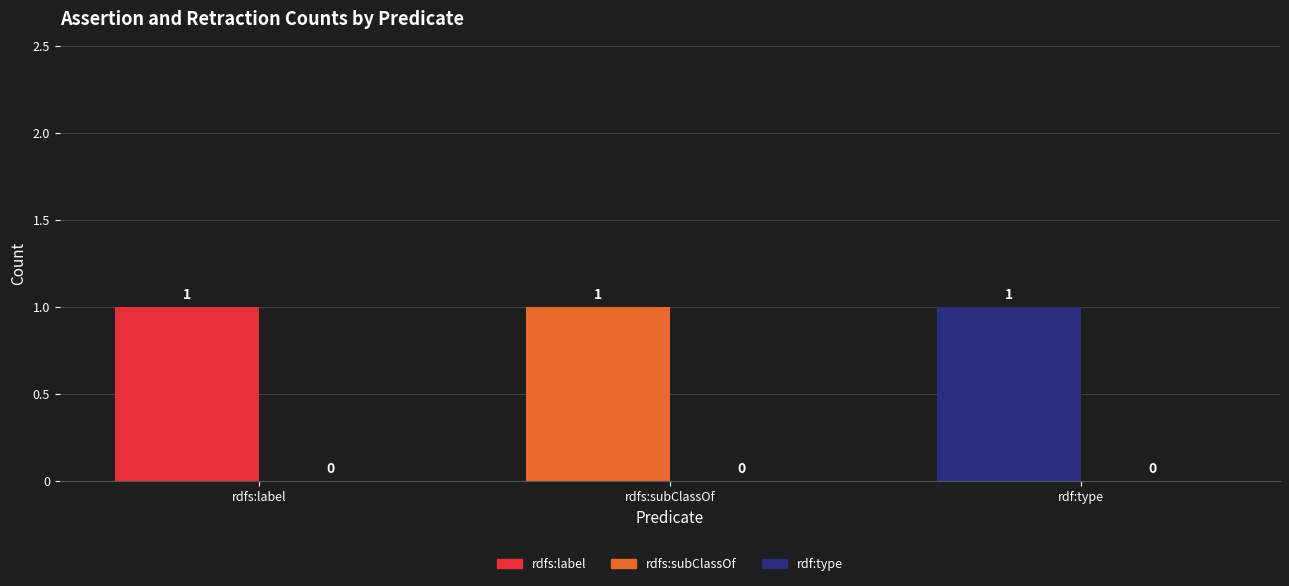

How many groups of bars are there?

3